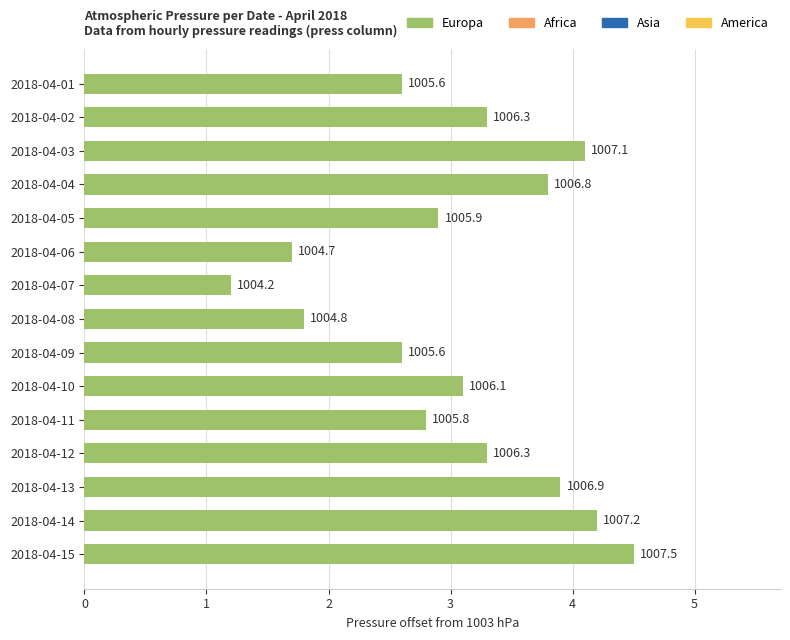

How many bars are there in total?

15